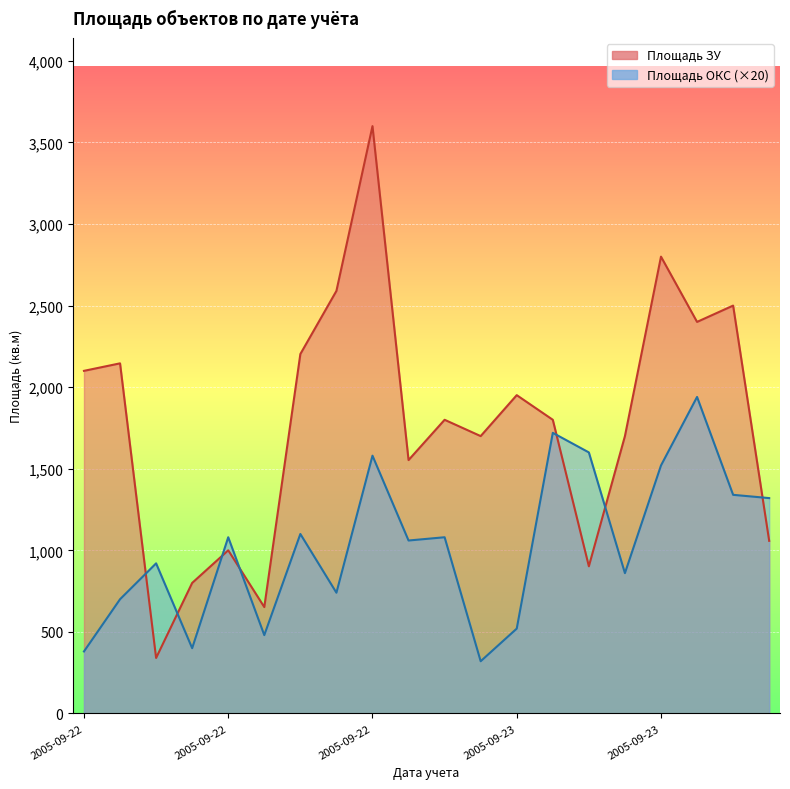

True or false: Площадь ОКС and Площадь ЗУ intersect in this chart.

True